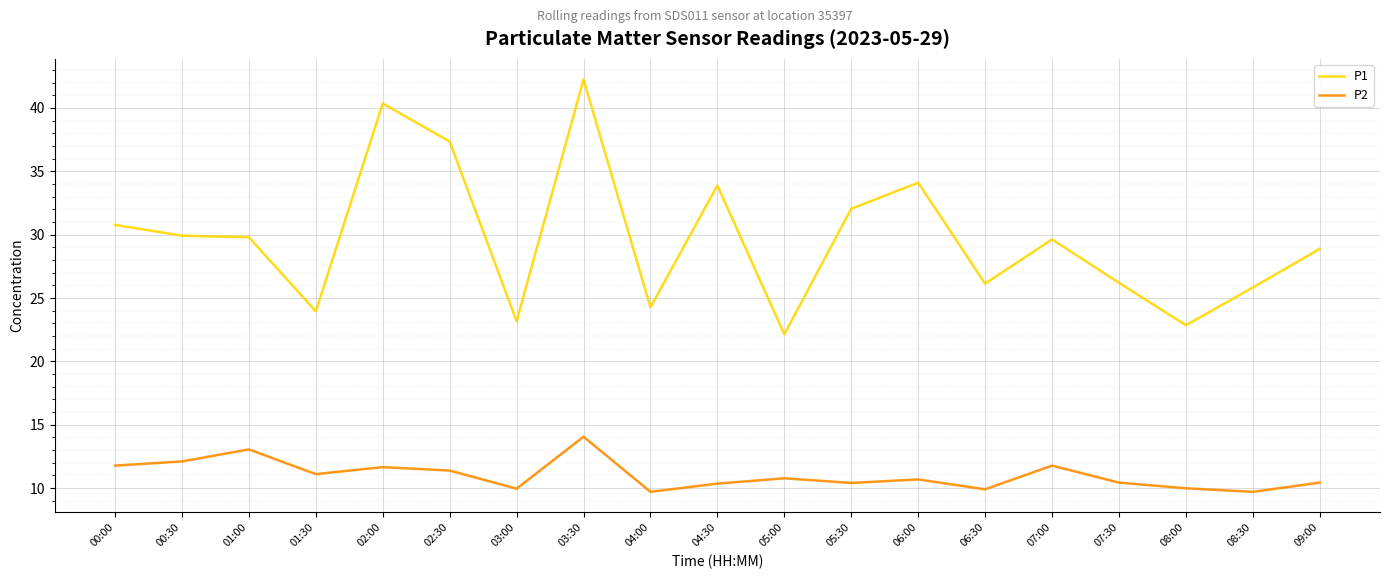

What is the difference between the P1 values at 04:00 and 06:30?

1.9